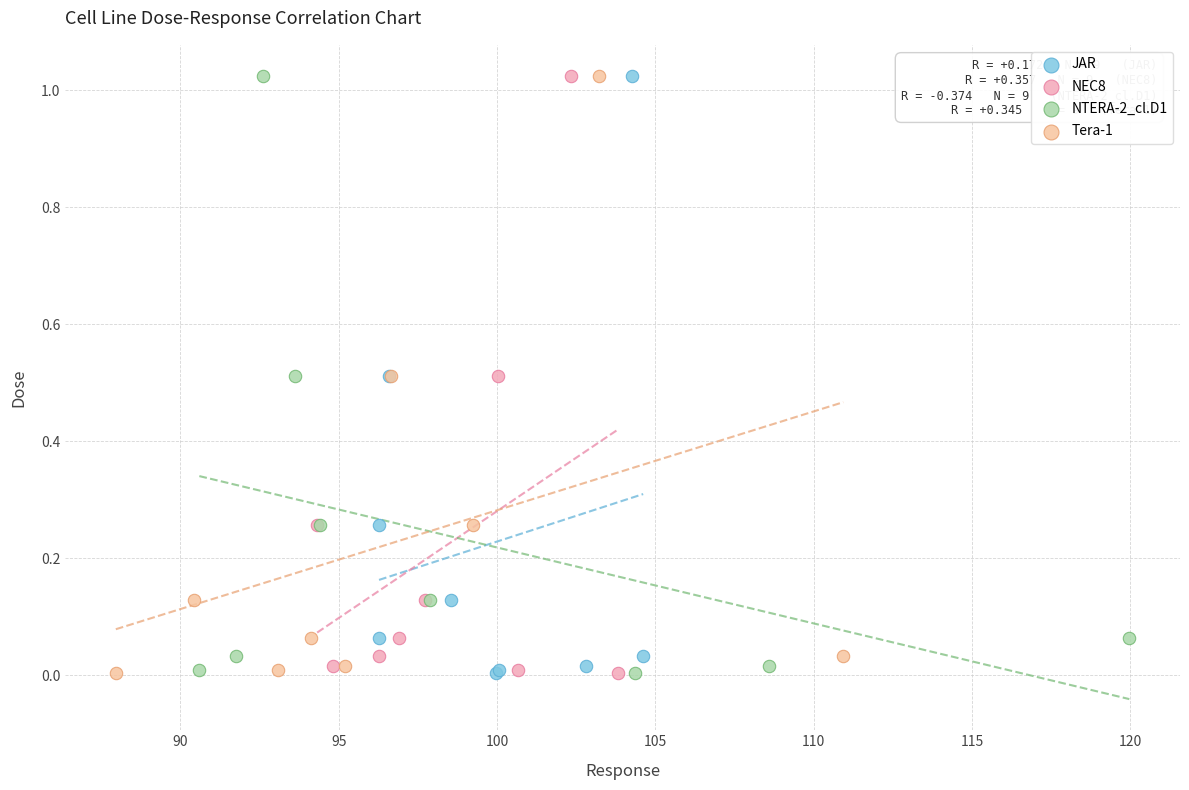

What are all the series names shown in the legend?

JAR, NEC8, NTERA-2_cl.D1, Tera-1